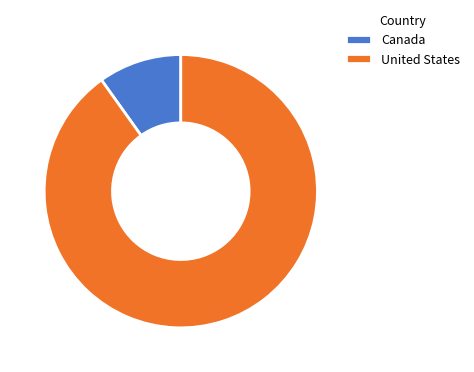

Is it true that United States is 99% of the pie?

False